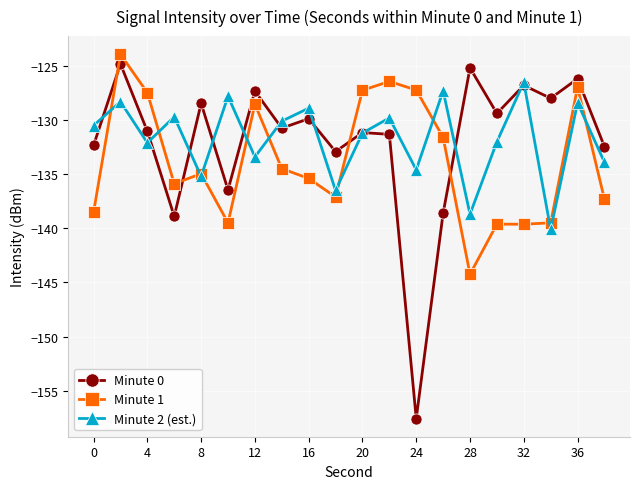

In Minute 2 (est.), how many points are higher than both neighbors (excluding endpoints)?

8